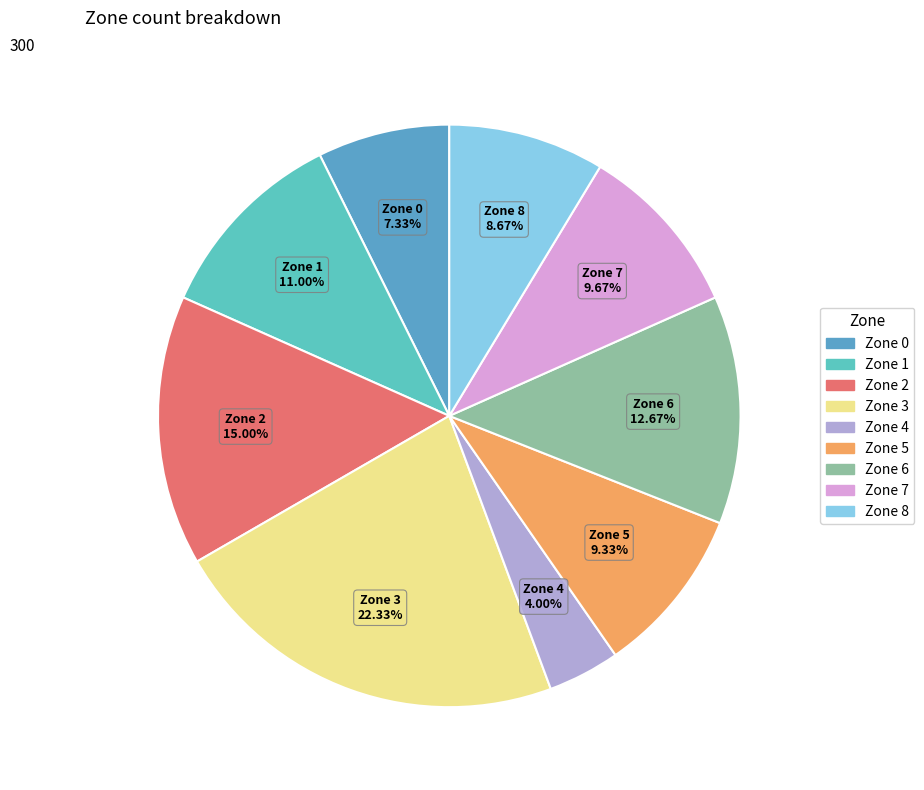

Count the number of slices in the pie.

9